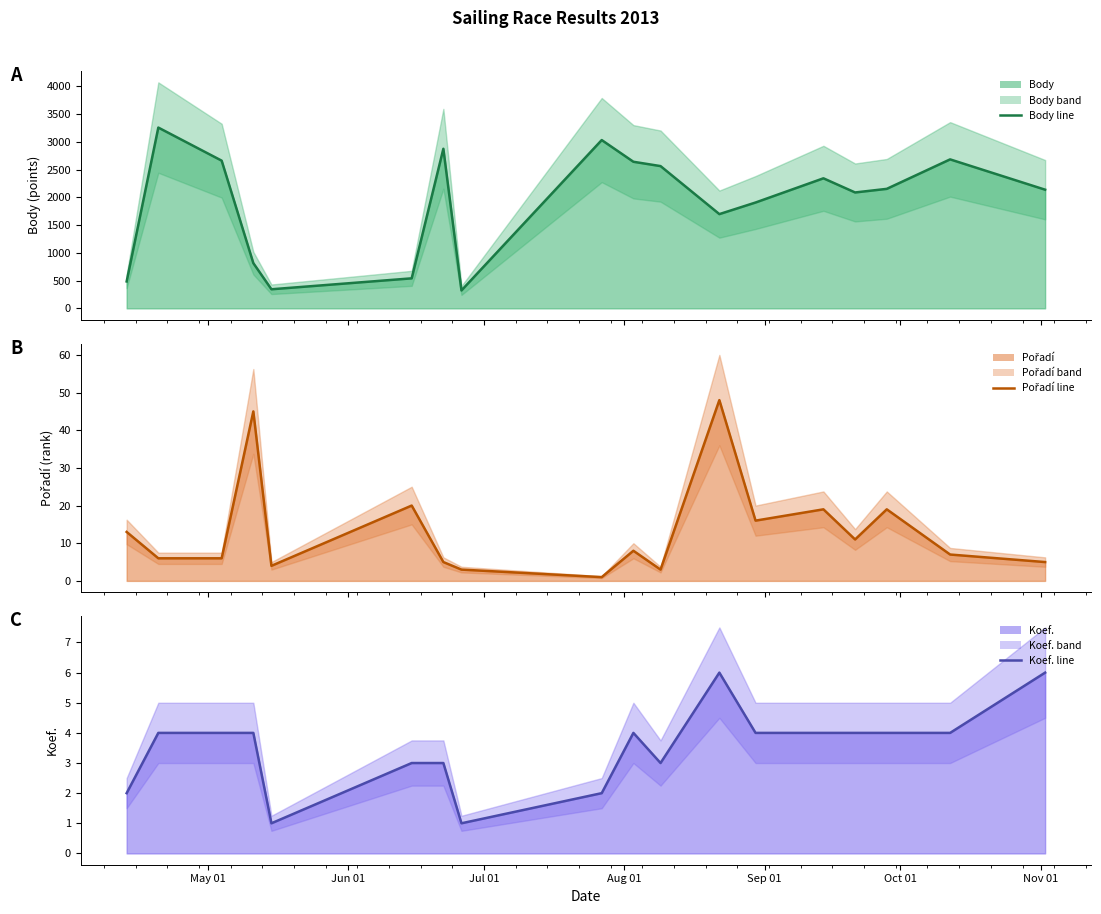

Count the number of data series in this chart.

3